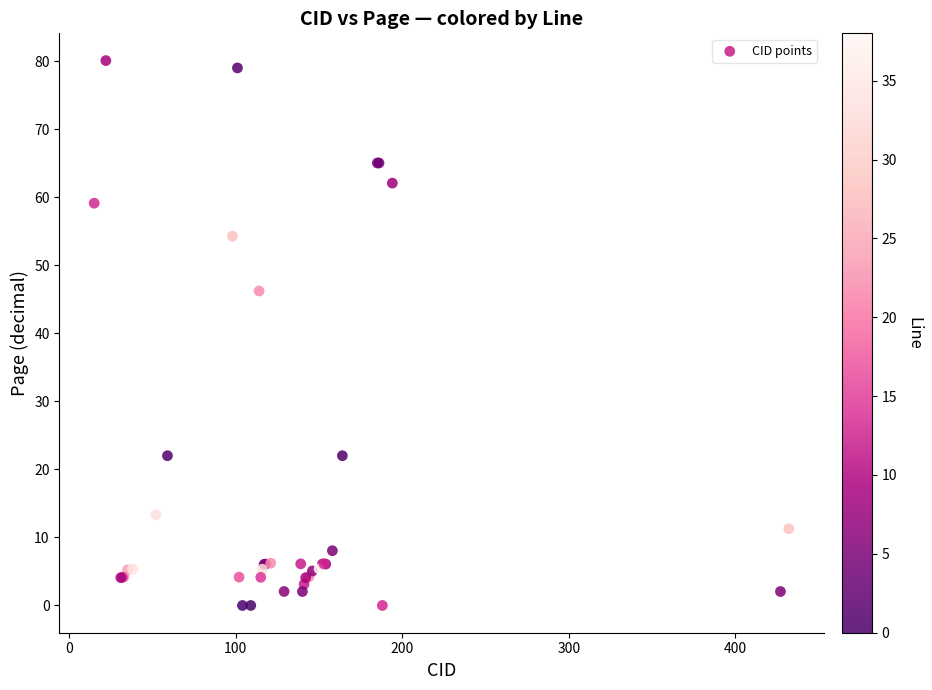

What Y value in the scatter plot is closest to 40?

46.2